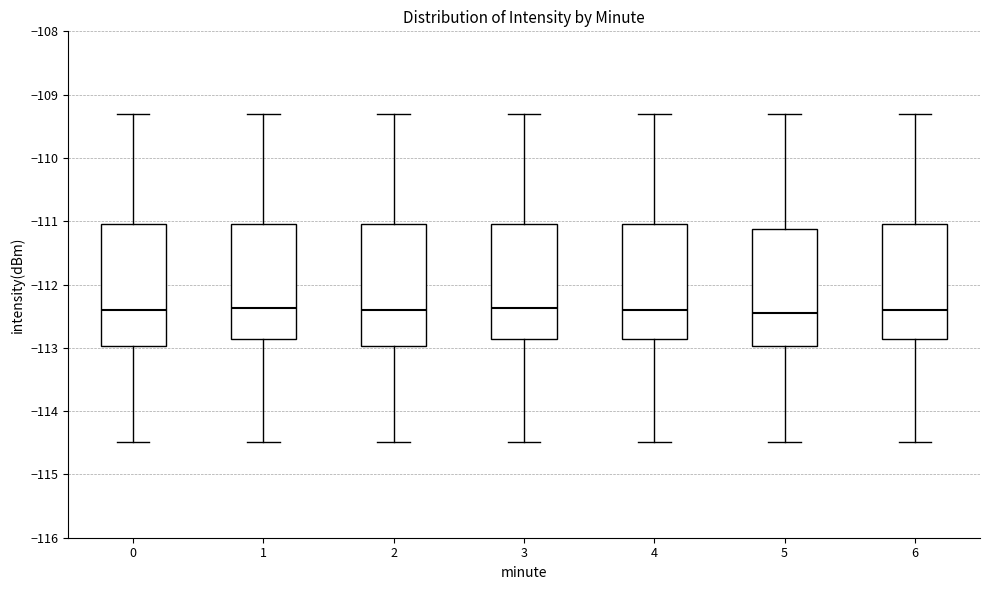

Where does the upper whisker of the box at x = 4 end on the y-axis? The values are not printed on the chart, so give them approximately, as read against the axis.

-109.3